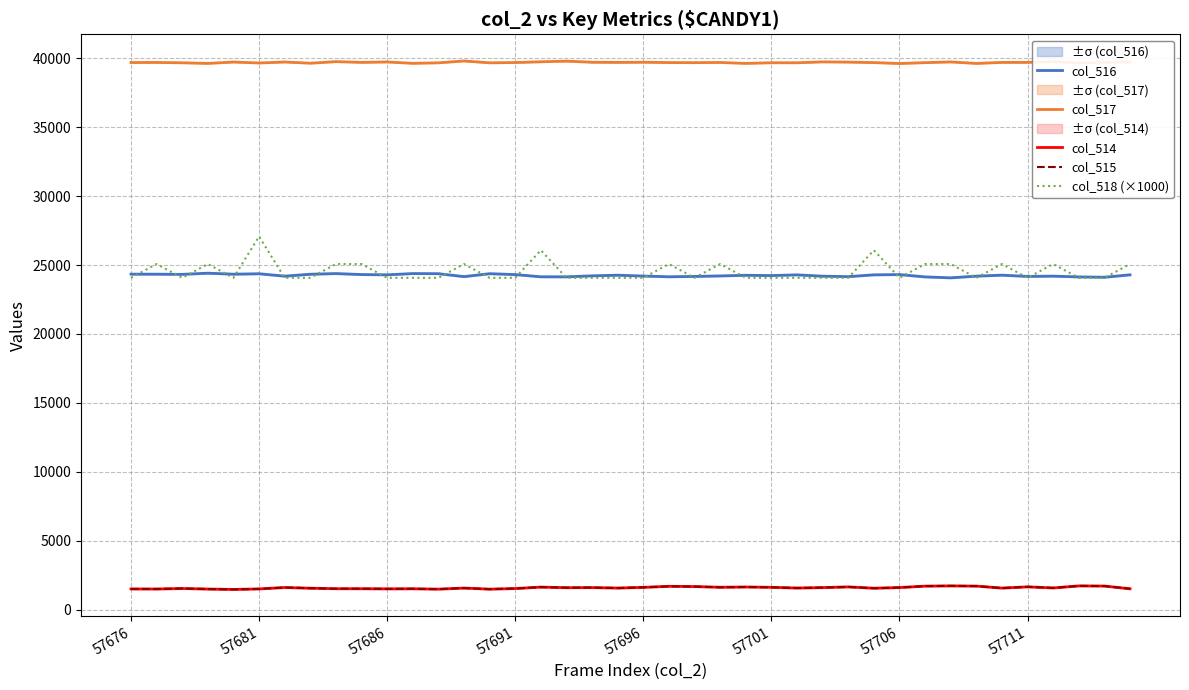

Which series has the widest spread of values?

col_518 (×1000)